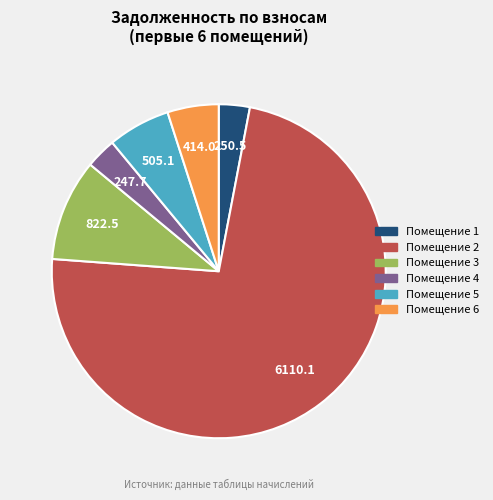

Is there a majority slice in this chart?

Yes